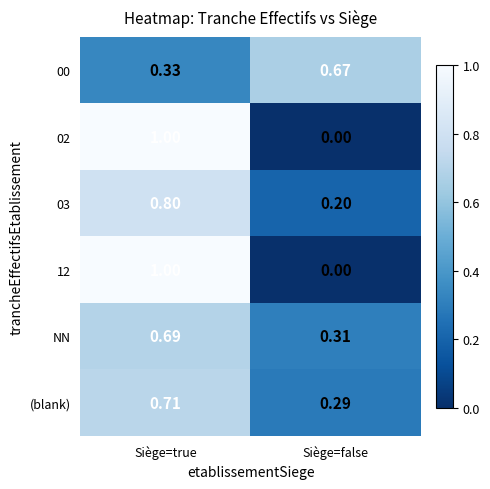

What is the total value across all series at Siège=true?

4.5